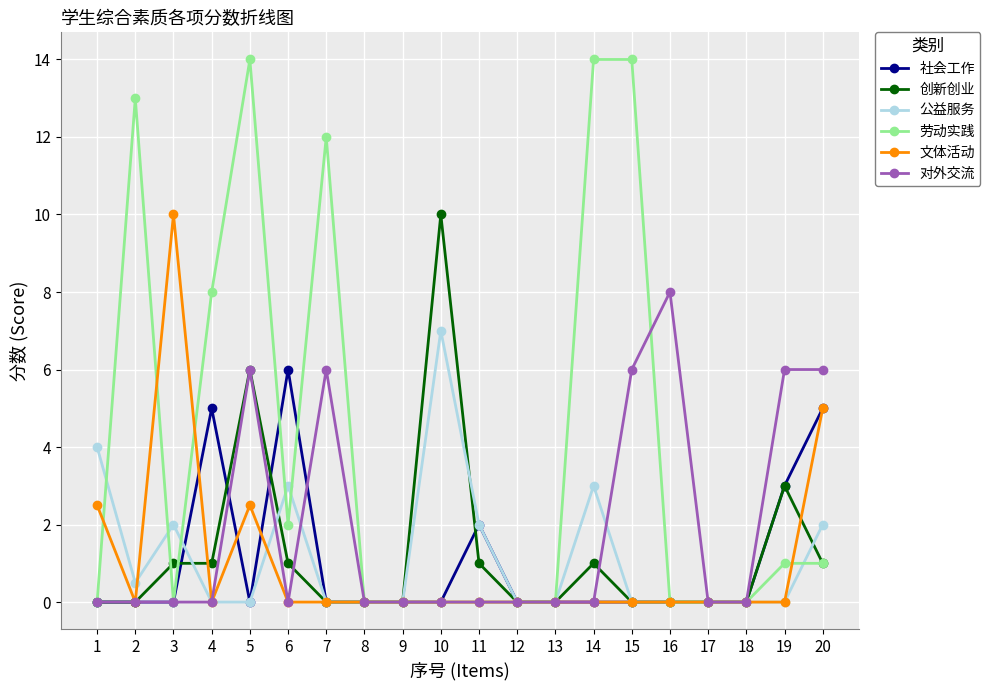

How many distinct data groups are displayed?

6